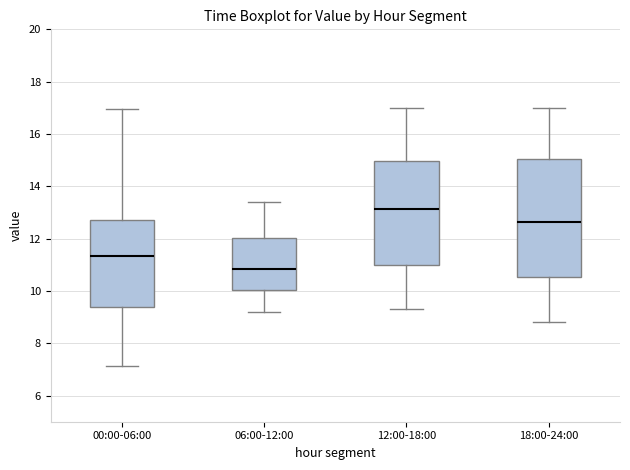

Where does the upper whisker of the box for 00:00-06:00 end on the y-axis? The values are not printed on the chart, so give them approximately, as read against the axis.

17.0